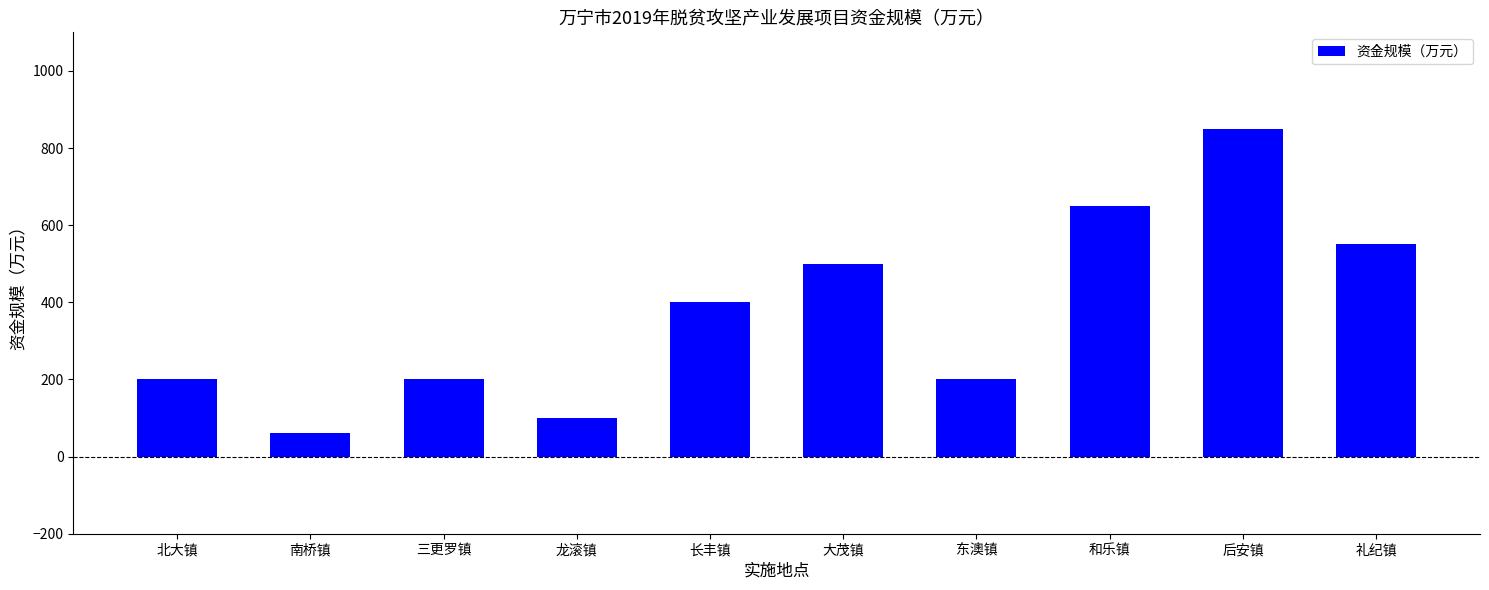

Which has a higher value, 南桥镇 or 北大镇?

北大镇